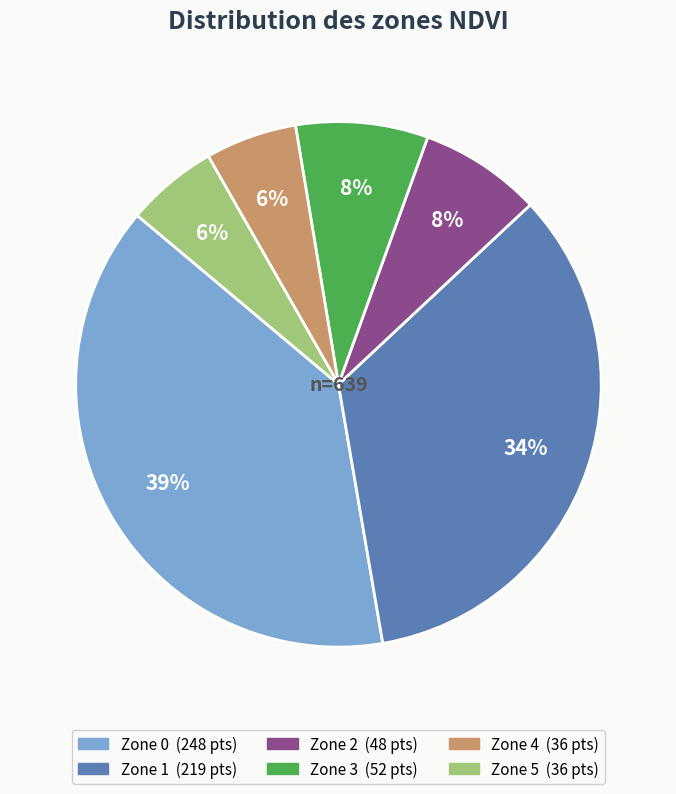

Does any single category account for the majority?

No